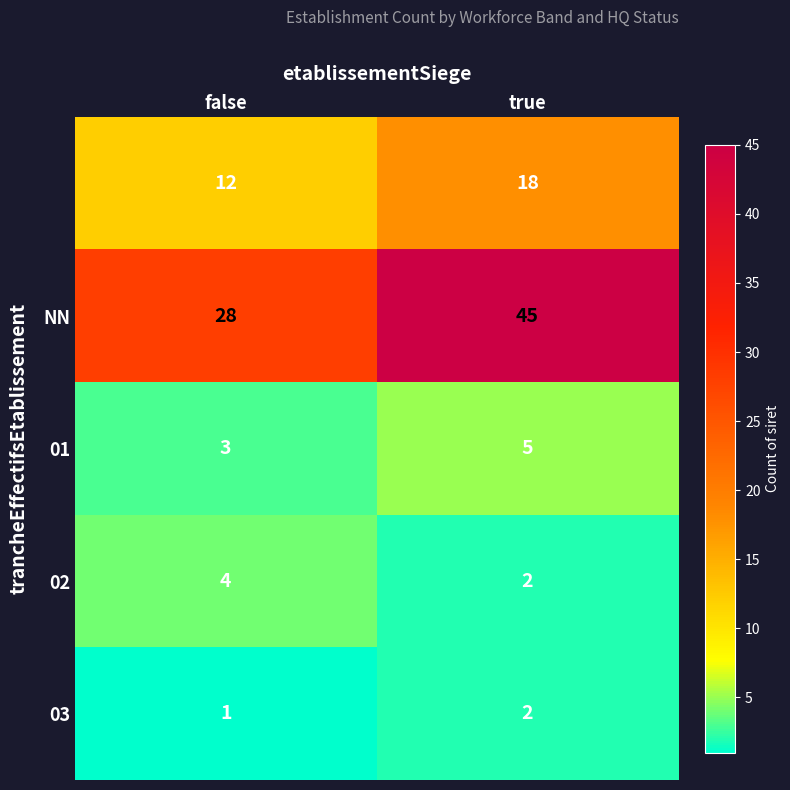

At which category is the sum across all series the highest?

true